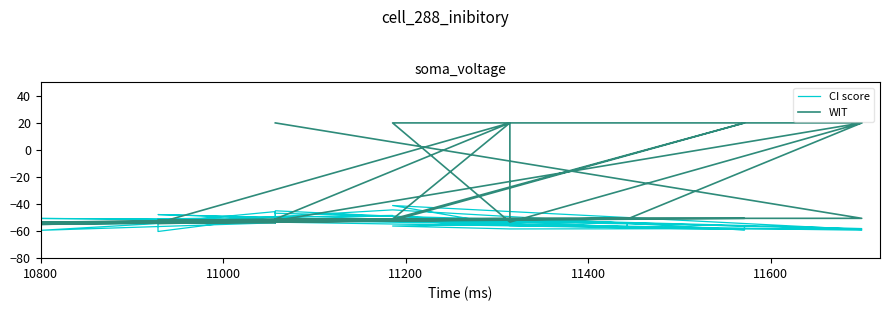

How many interior local peaks does the CI score series have?

11